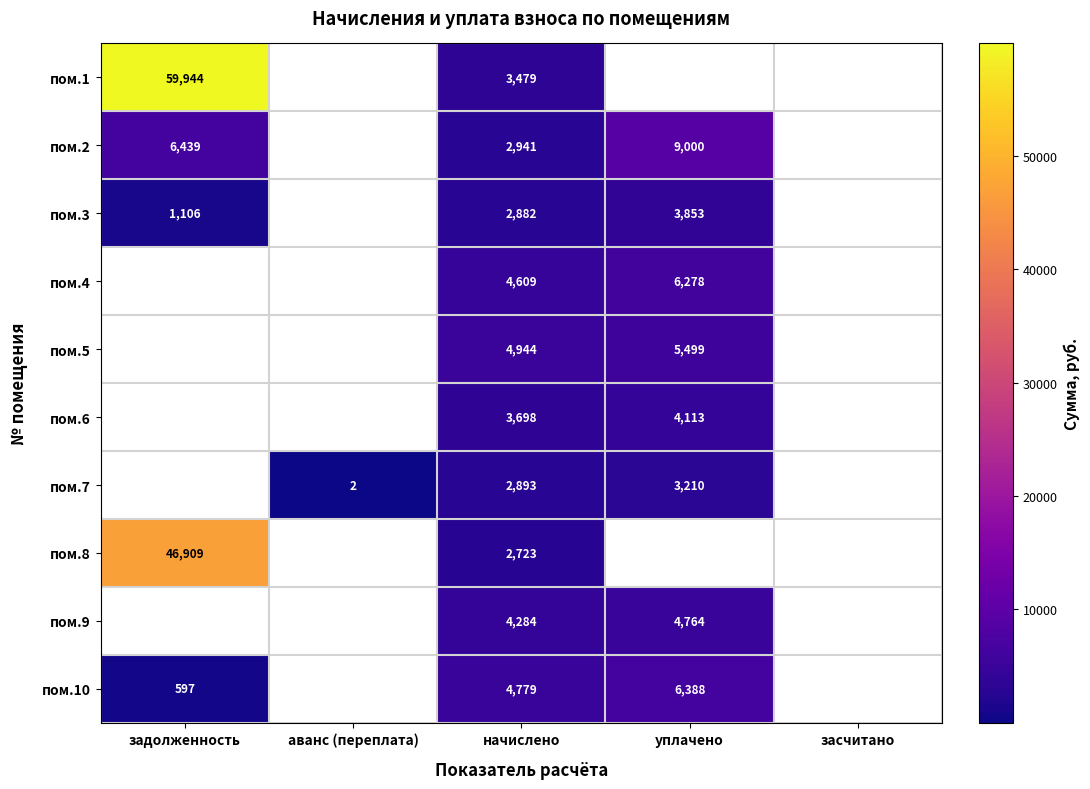

Is the value of пом.1 at задолженность greater than the value of пом.7 at засчитано?

No